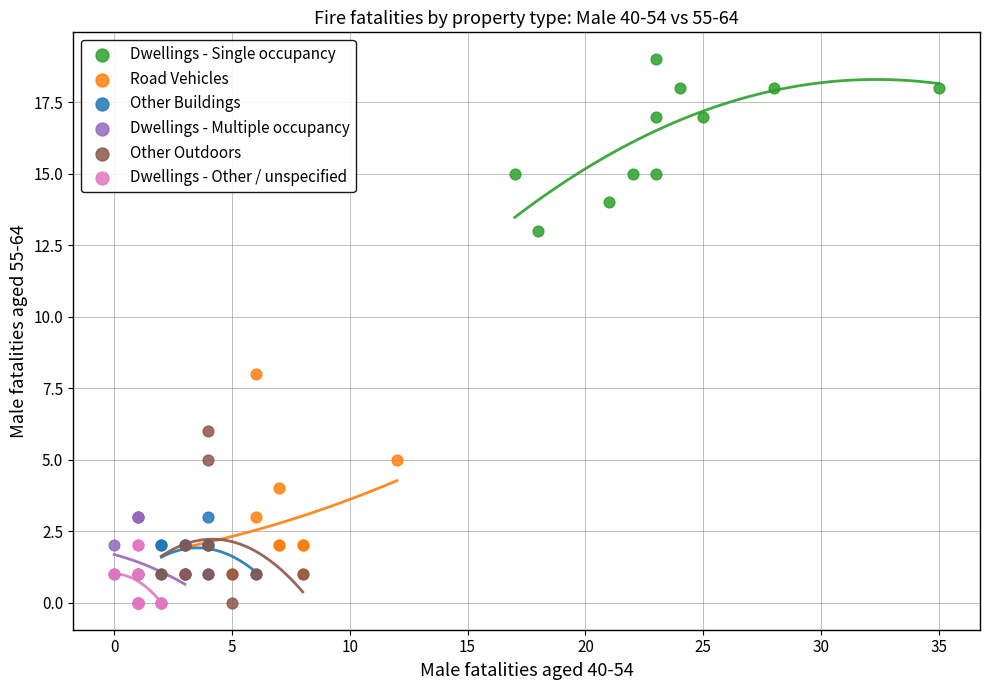

Which series has the largest Y range (max minus min)?

Road Vehicles